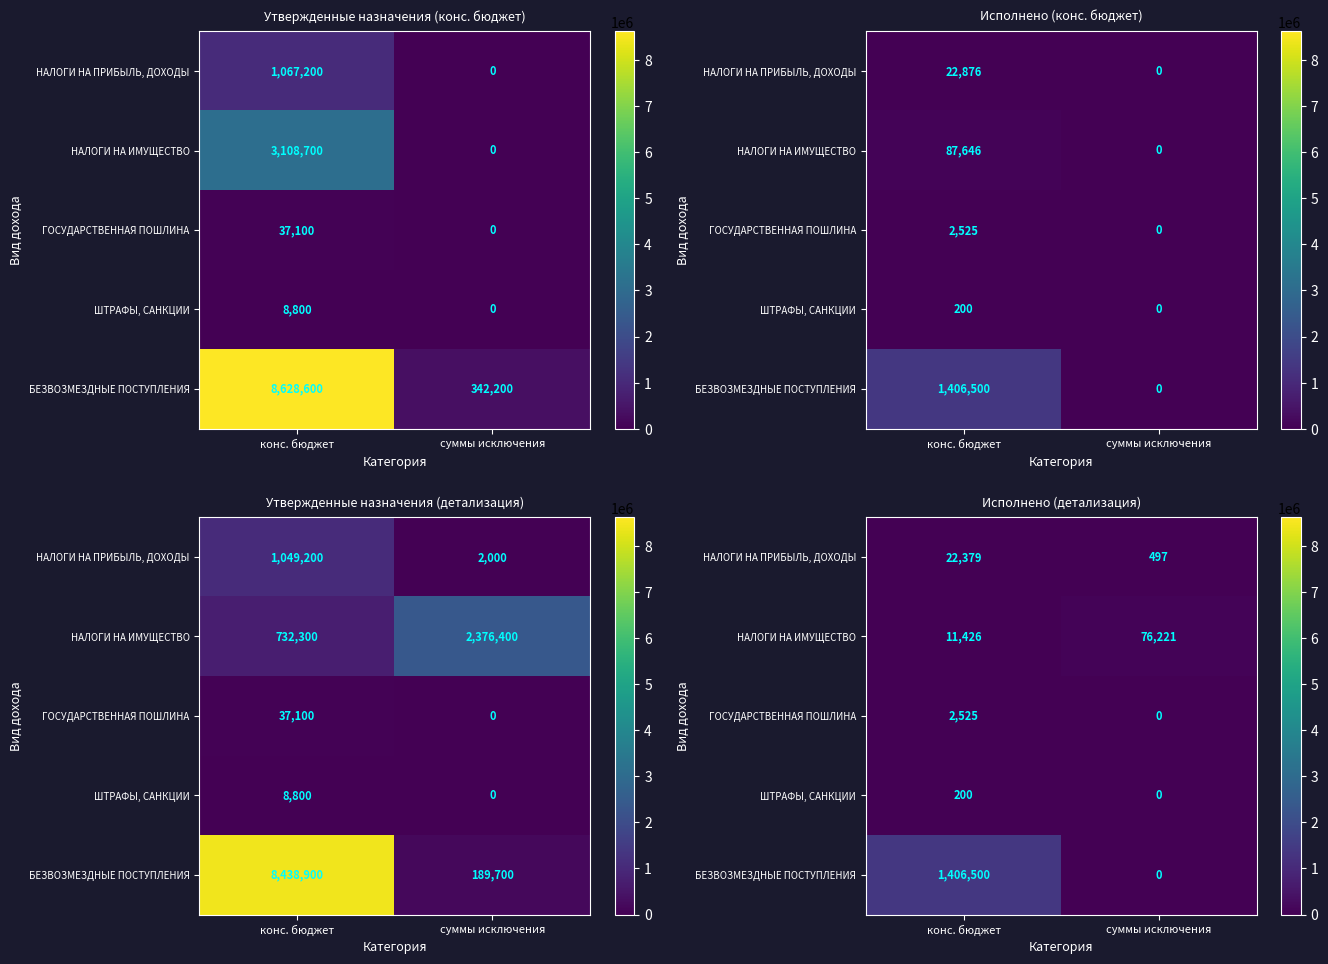

How many ГОСУДАРСТВЕННАЯ ПОШЛИНА values are between 0 and 2525?

2